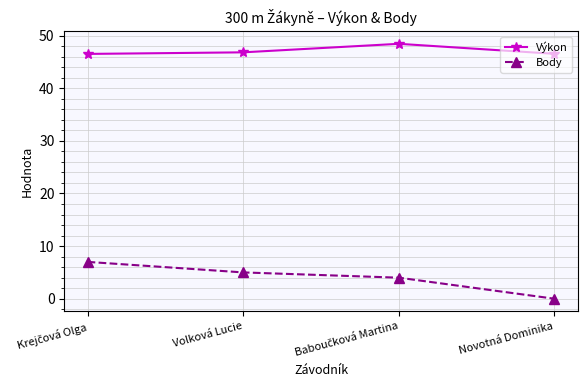

What is the average value of the Výkon series?

47.1